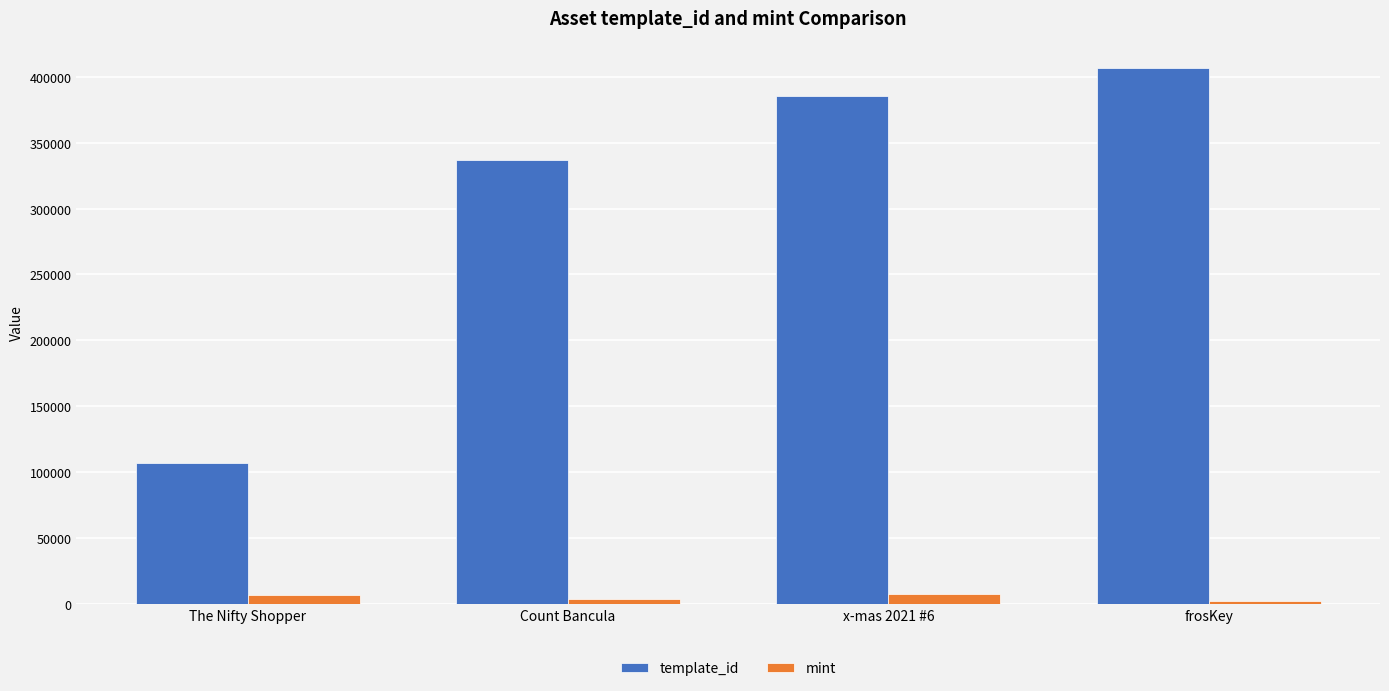

Rank the series by their average value, from highest to lowest.

template_id, mint